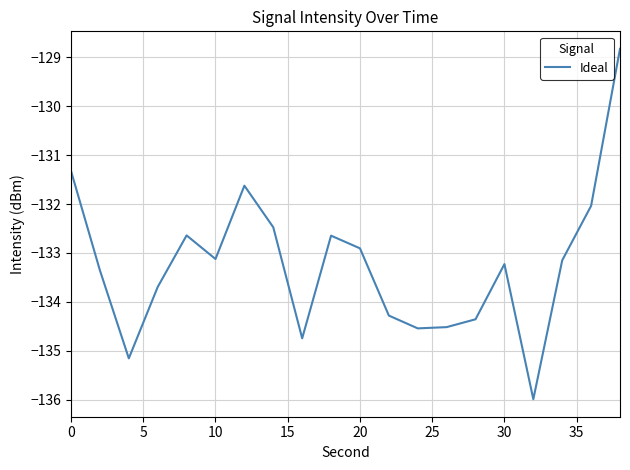

What is the minimum value shown in the chart?

-136.0